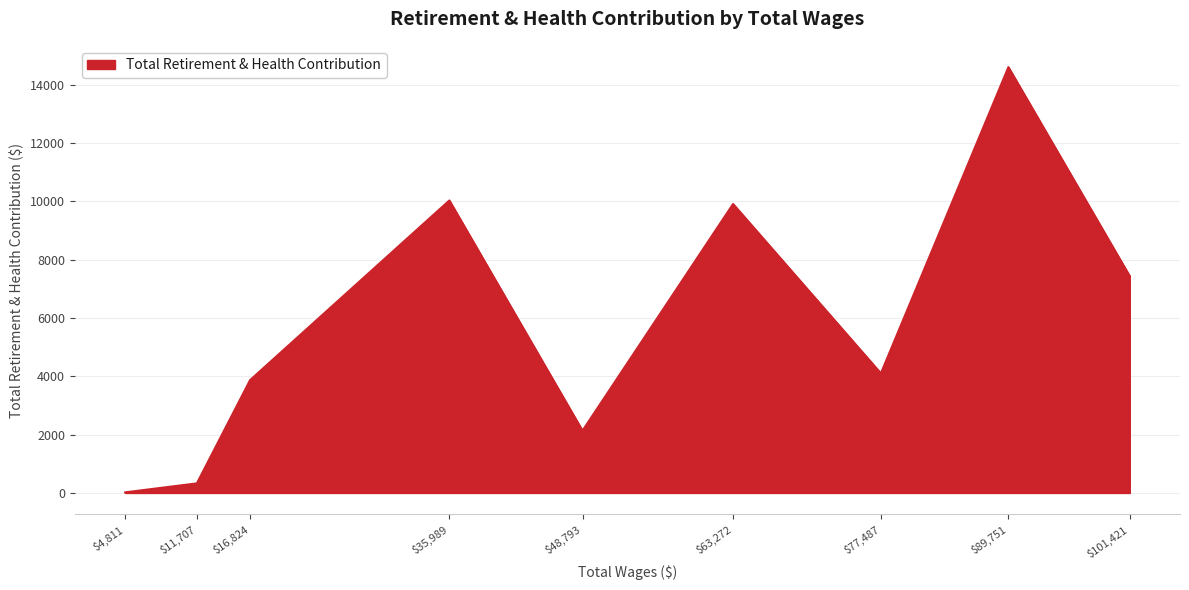

The chart shows a value of 2428 at $16,824. True or false?

False